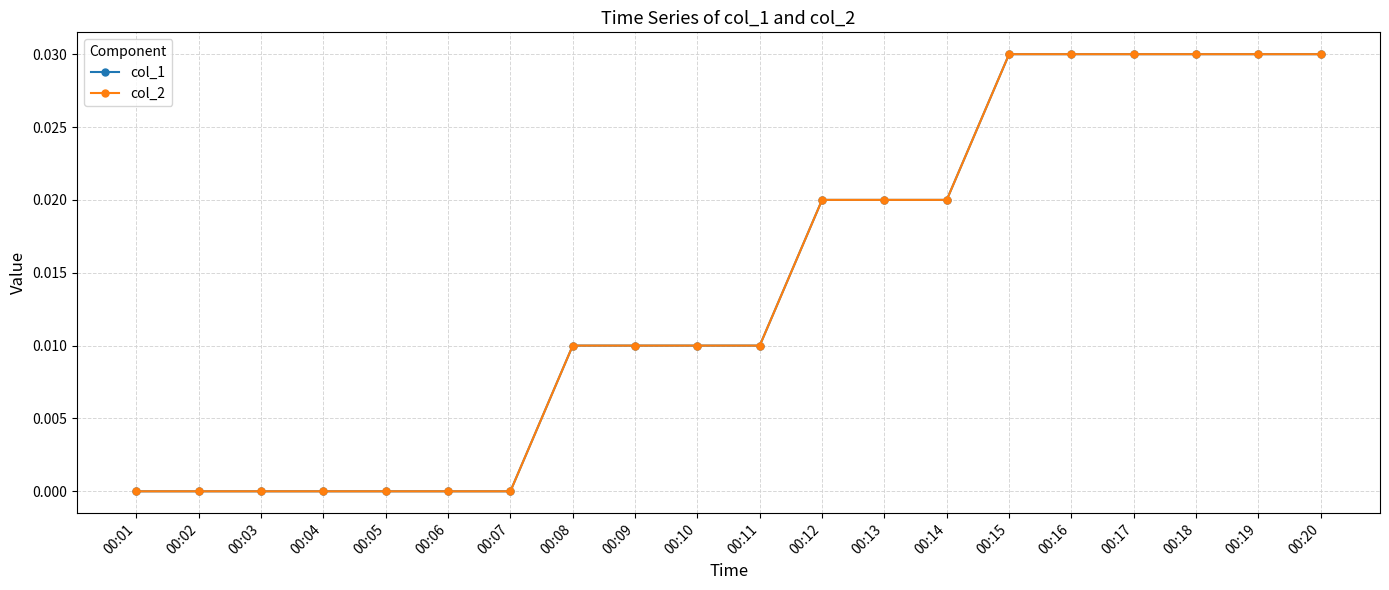

Where is col_1 nearest to the value 0?

00:01